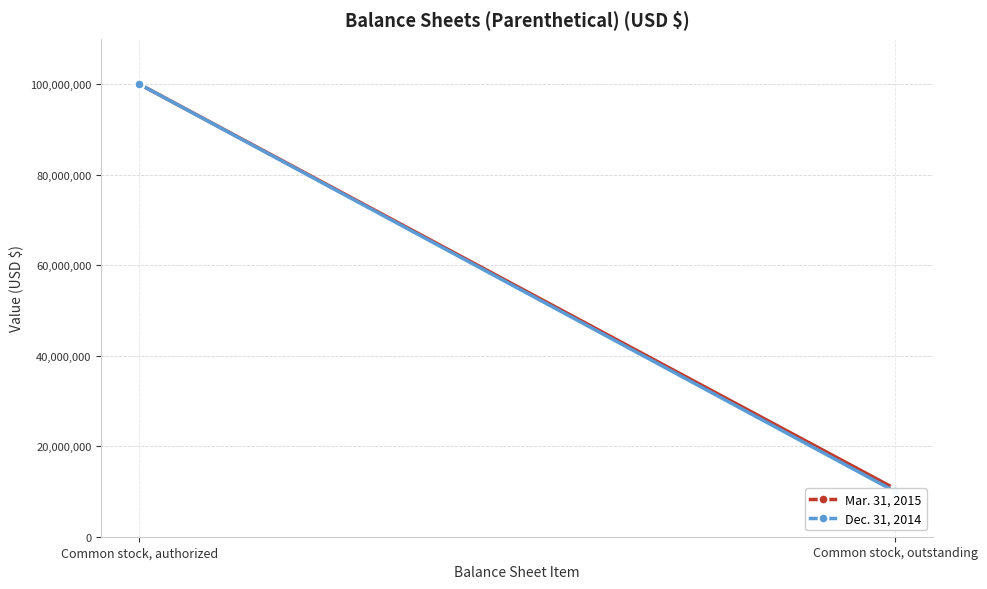

What is the total value across all series at Common stock, authorized?

200000000